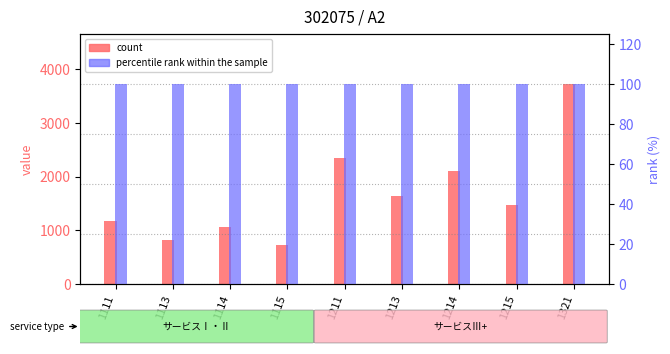

Reading left to right, extract all data points from this chart.

count: 1176	818	1055	736	2349	1635	2108	1472	3727
percentile rank within the sample: 100	100	100	100	100	100	100	100	100